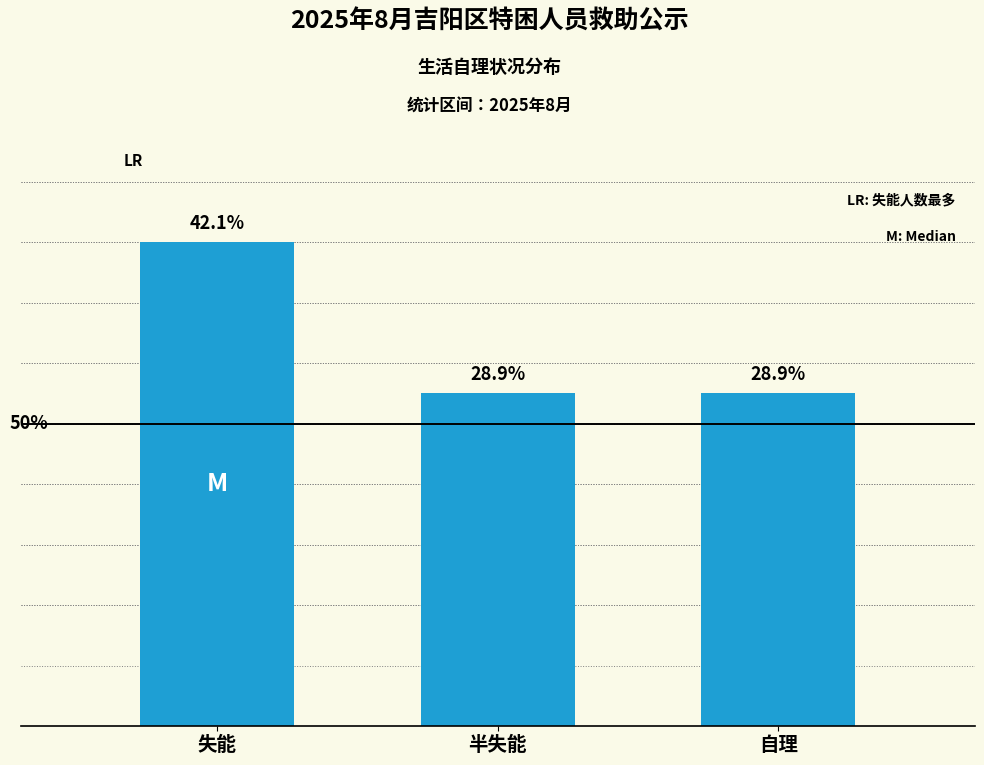

Reading right to left, list all the values displayed in this chart.

自理=11	半失能=11	失能=16